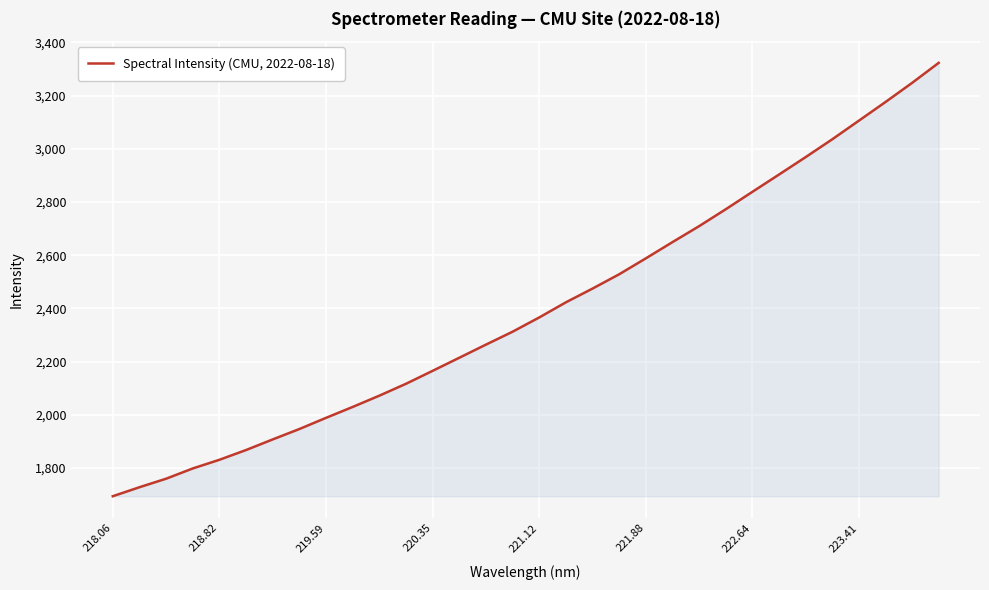

What is the difference between the maximum and minimum values?

1628.8